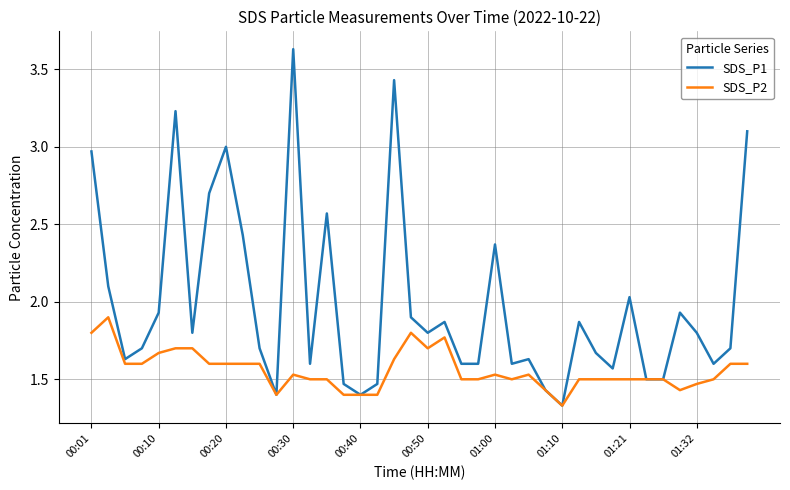

How many distinct data groups are displayed?

2